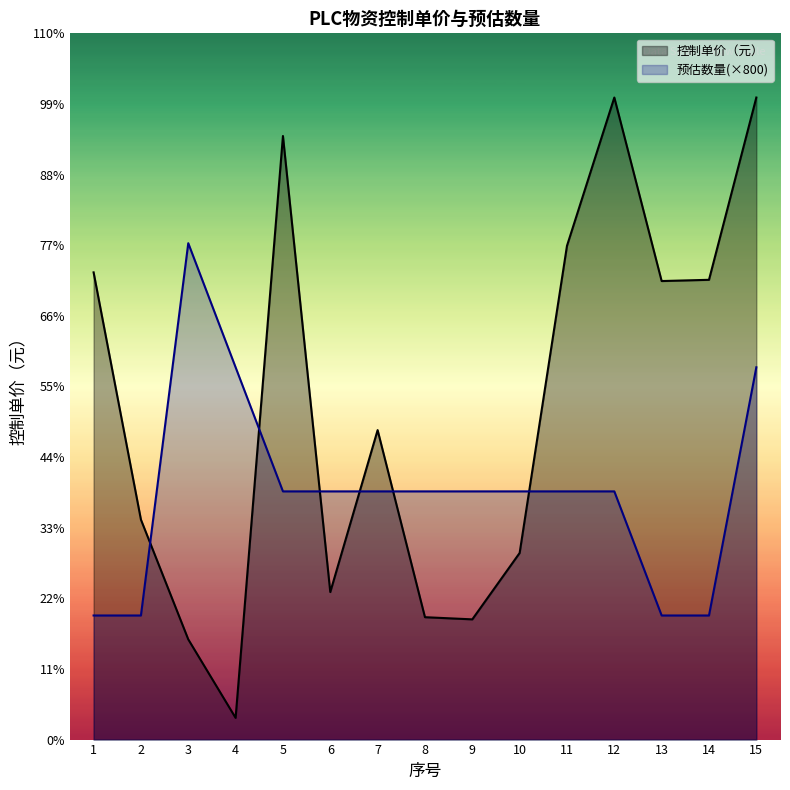

What is the minimum value for 控制单价（元）?

140